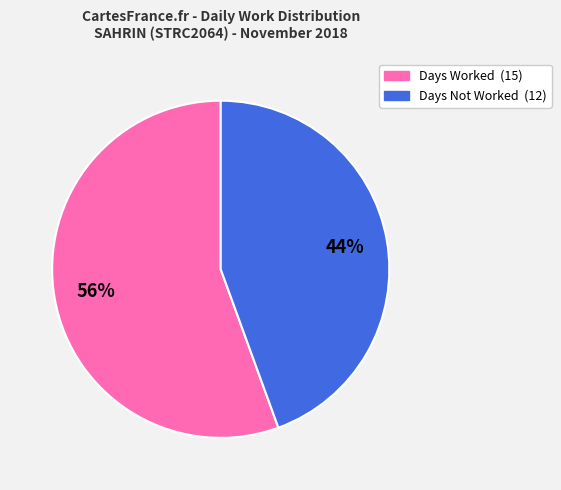

Is there any slice that represents more than half of the pie?

Yes